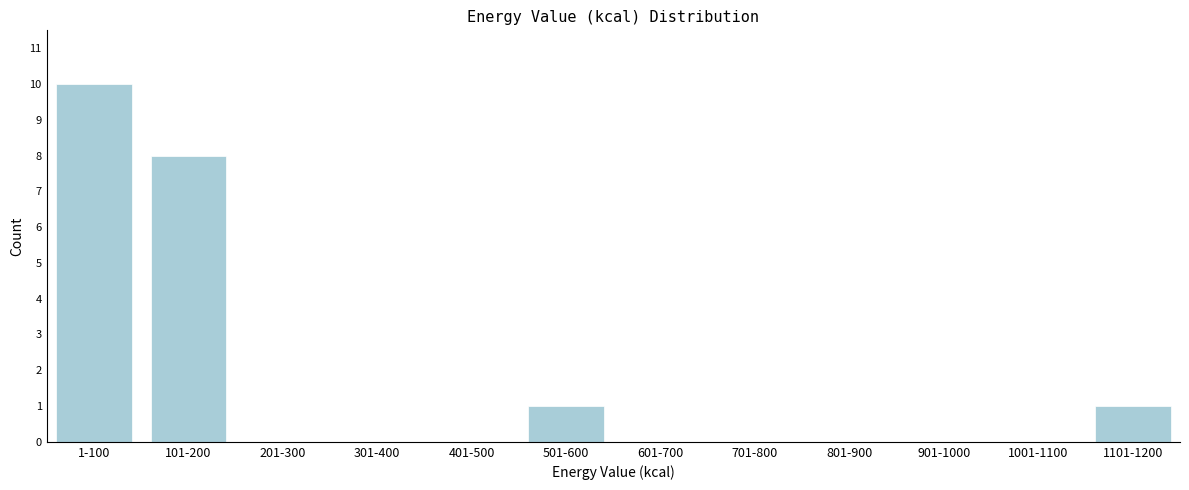

Reading right to left, what are all the values shown in this chart?

1101-1200=1	1001-1100=0	901-1000=0	801-900=0	701-800=0	601-700=0	501-600=1	401-500=0	301-400=0	201-300=0	101-200=8	1-100=10